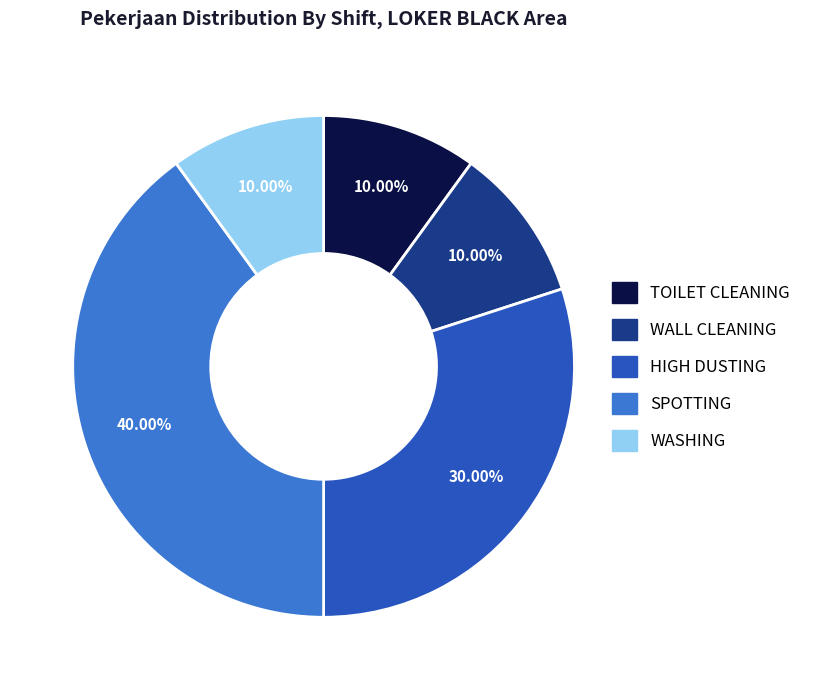

How many segments does this pie chart have?

5